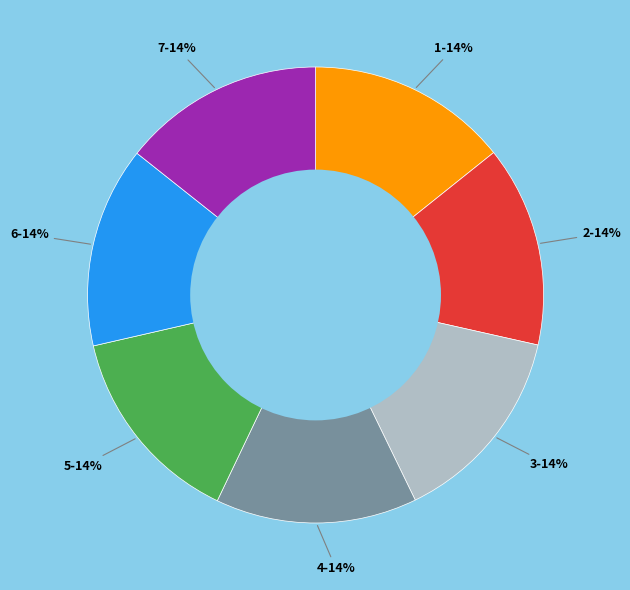

What is the ratio of the value at 4 to the value at 6?

1.0